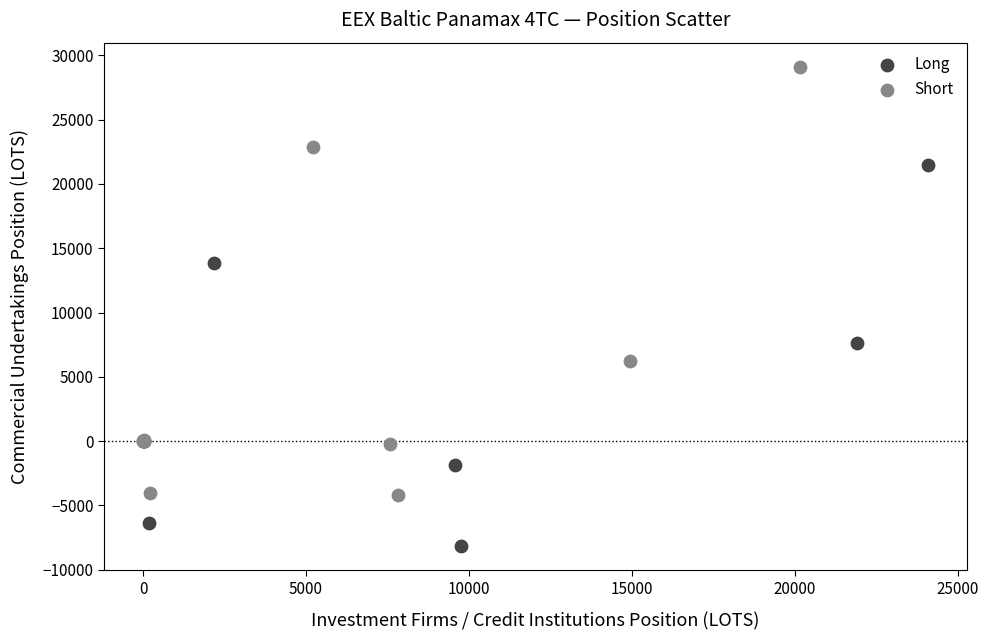

Which series reaches the minimum Y coordinate?

Long